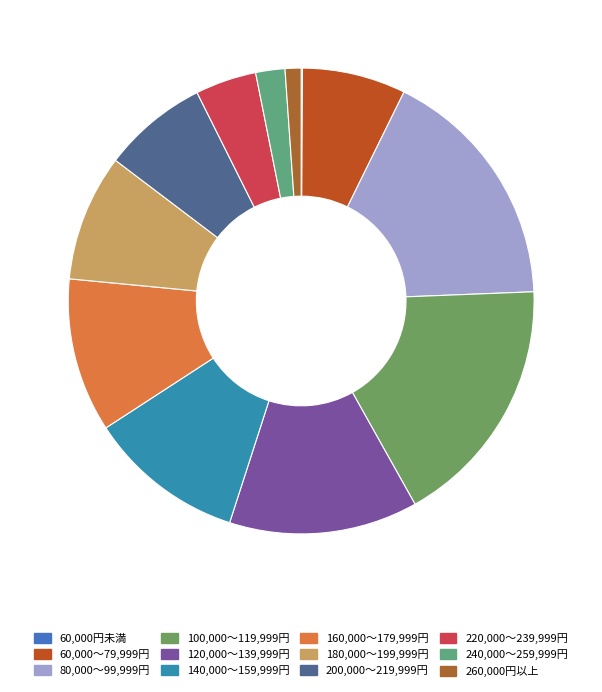

True or false: 220,000～239,999円 accounts for 1% of the total.

False